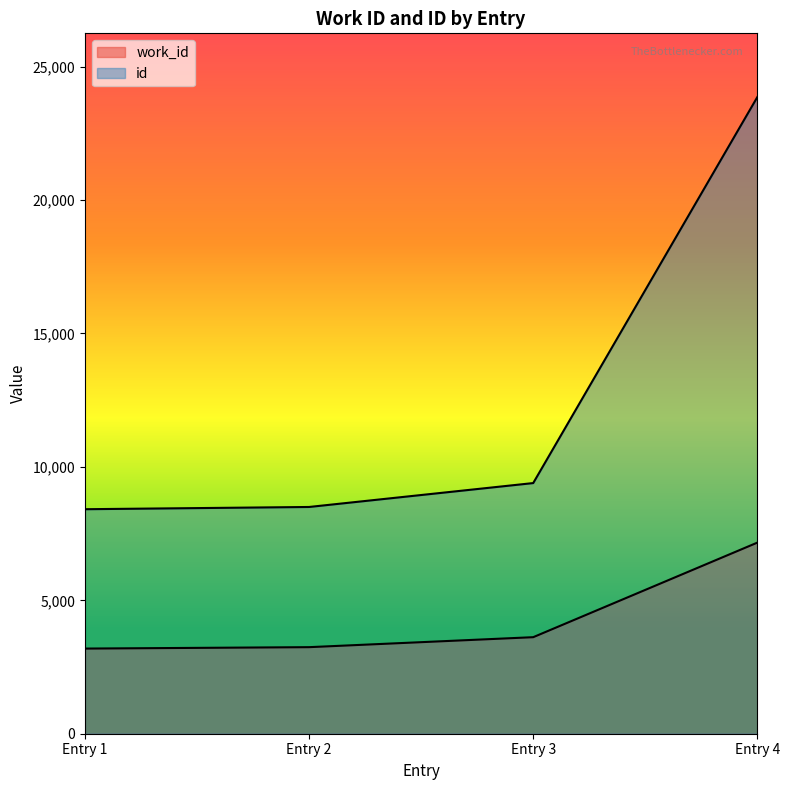

True or false: work_id has more than 1 points higher than both neighbors.

False